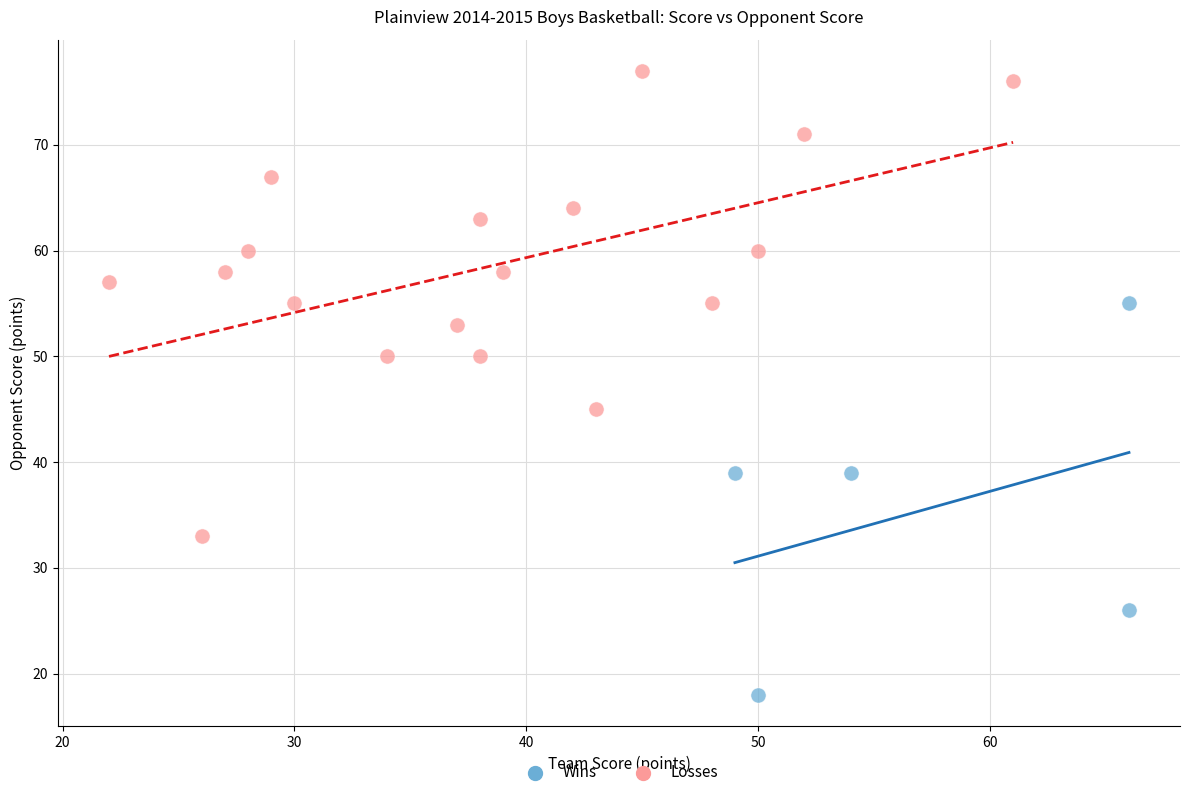

Which series reaches the maximum Y coordinate?

Losses